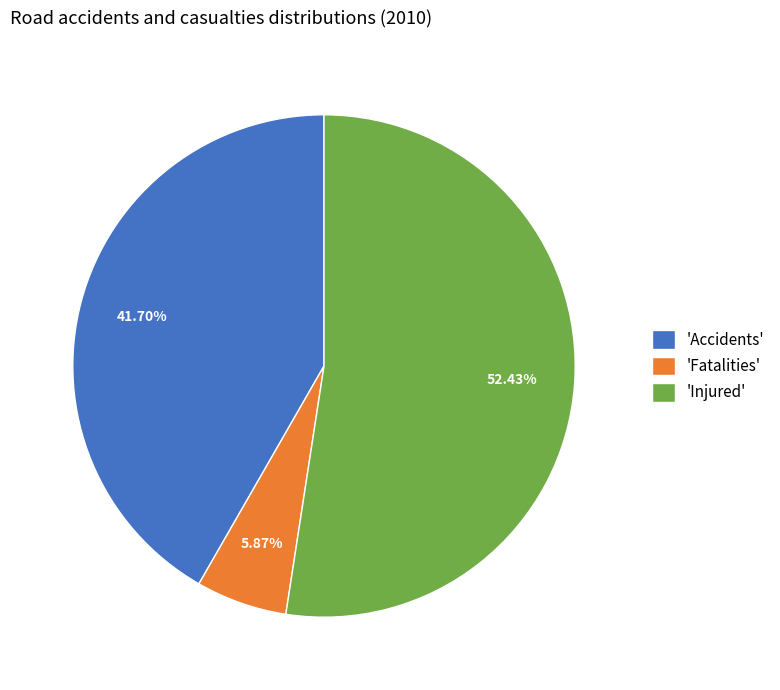

Rank the categories by value from highest to lowest.

'Injured', 'Accidents', 'Fatalities'